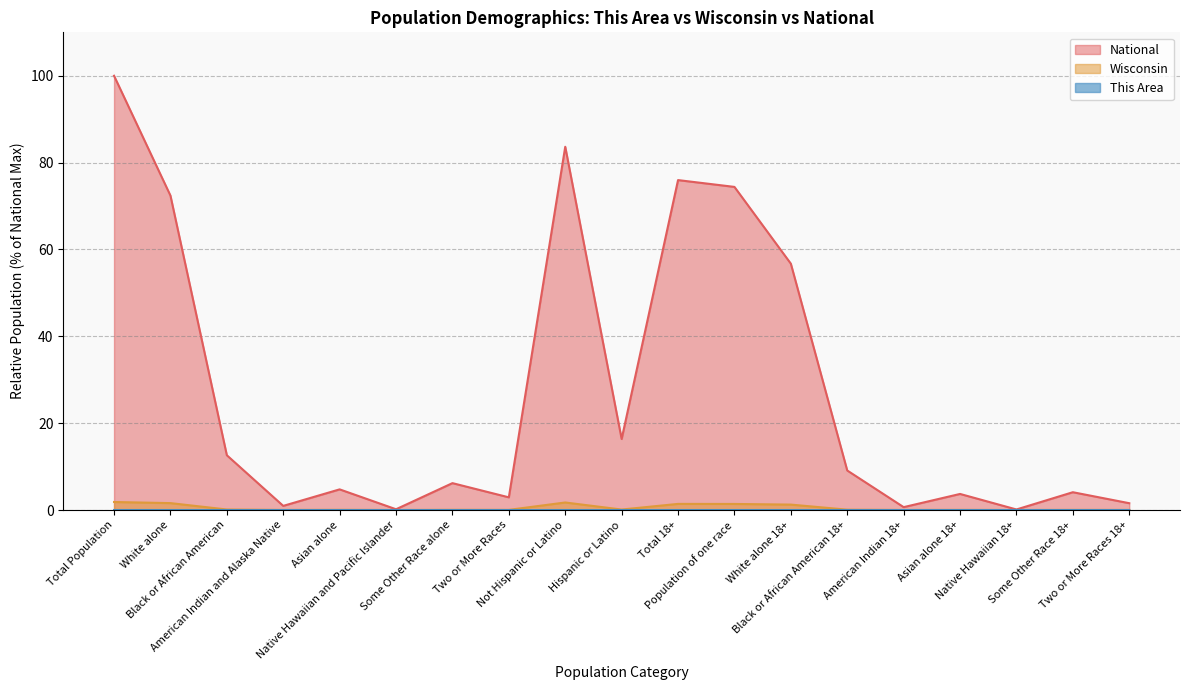

True or false: This Area has a value of 0.0 at Hispanic or Latino.

True